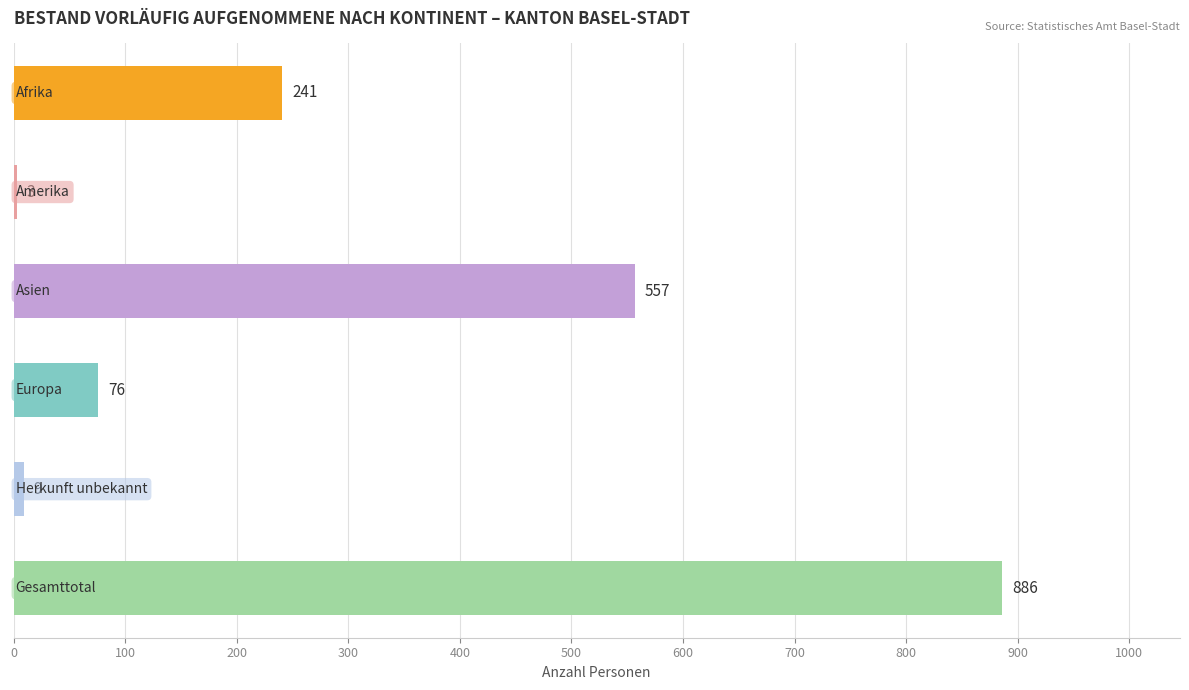

What is the sum of all values?

1772